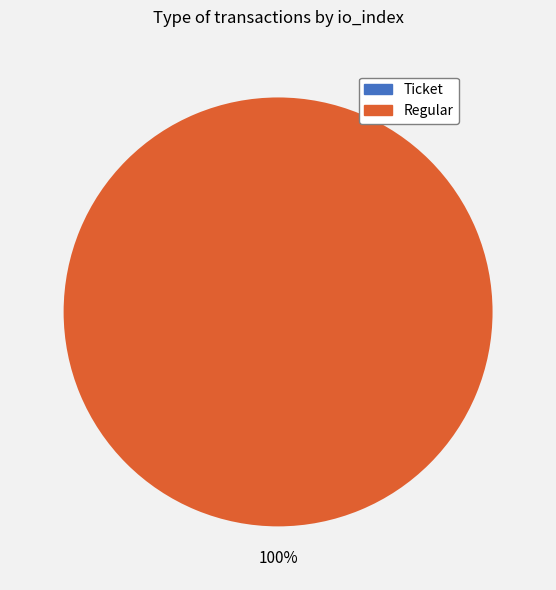

To the nearest percent, what percentage of the pie is Regular (io_index=55)?

100%